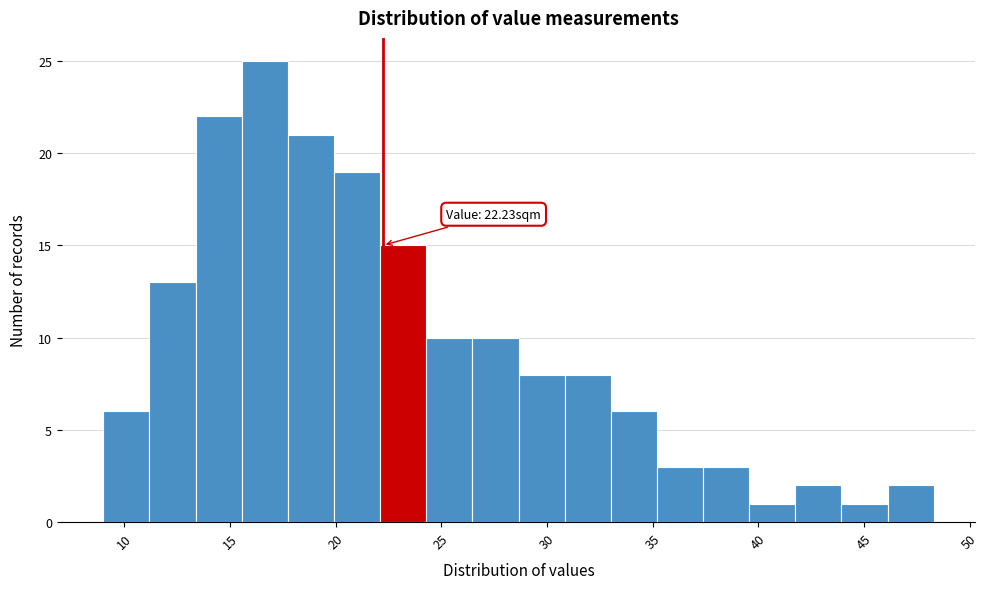

Which range on the x-axis has the tallest bar?

15.5 to 17.5